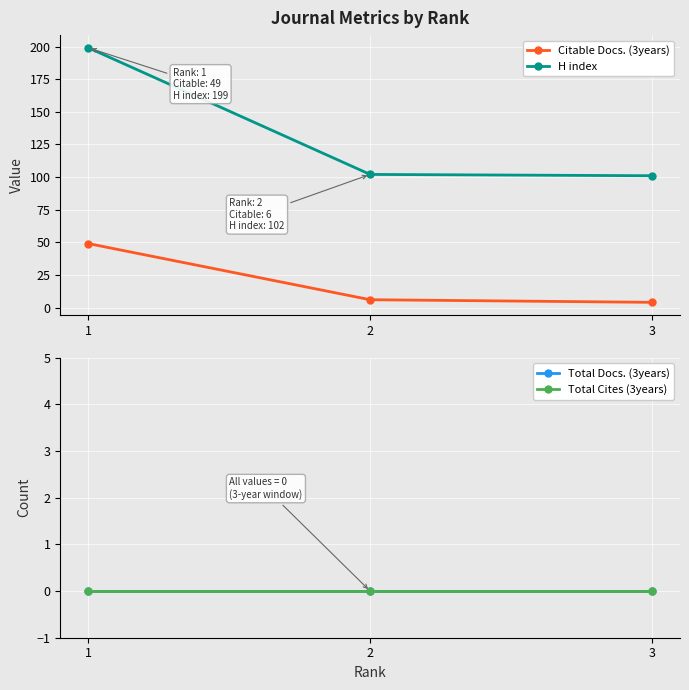

Which series changed the most between 1 and 2?

H index